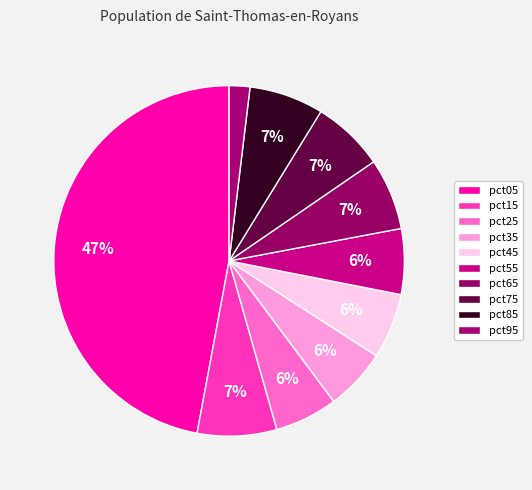

Count the number of slices in the pie.

10